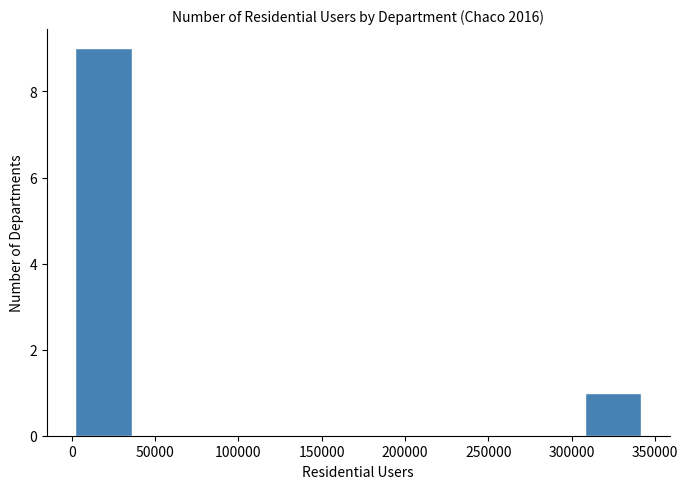

What is the height of the bar covering 0 to 35000 on the x-axis? Neither the bar edges nor the heights are printed on the chart, so give them approximately, as read against the axes.

9